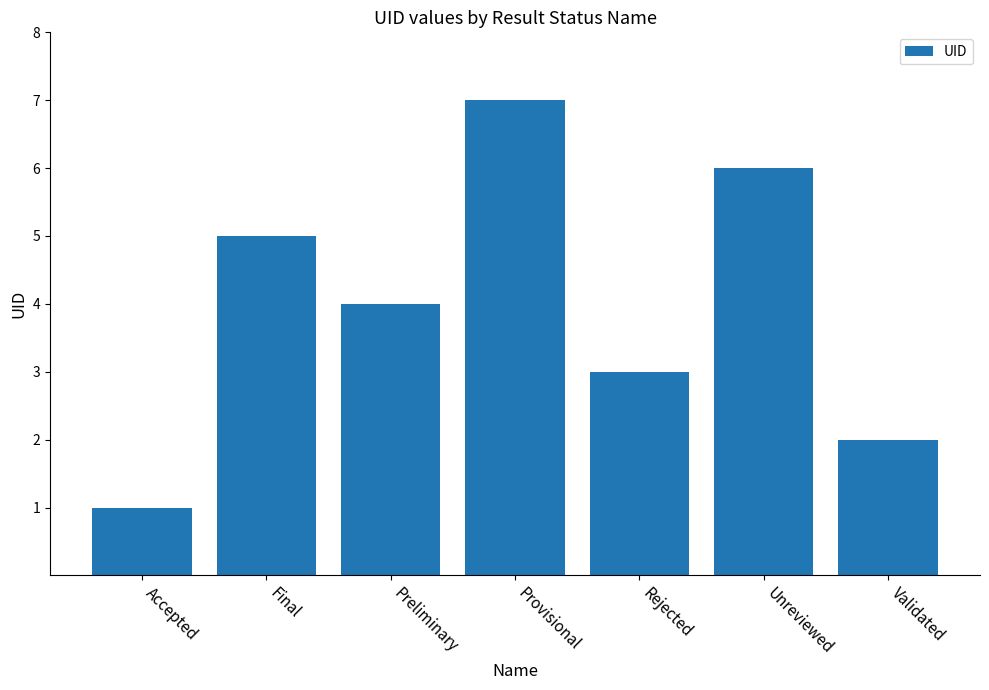

How many data points does each series have?

7